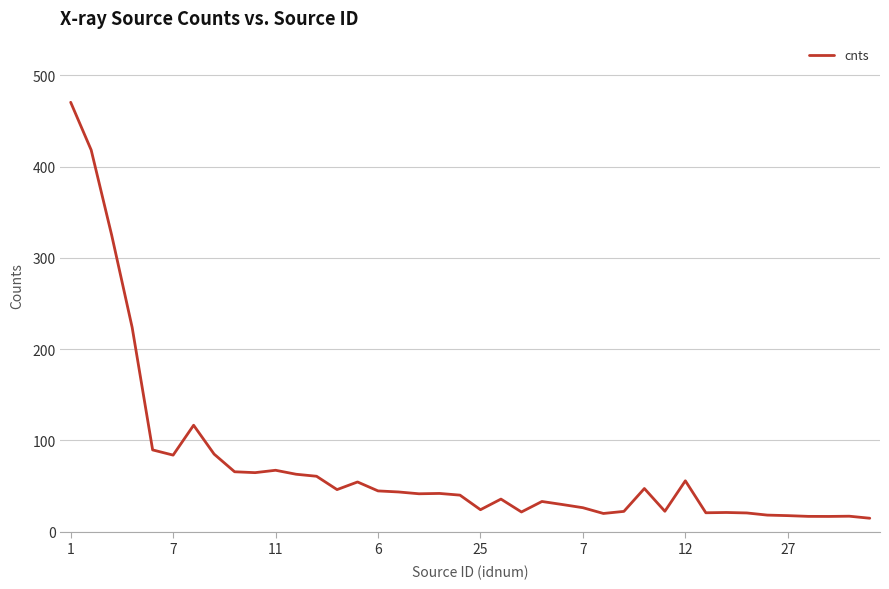

True or false: the data has more than 2 interior local peaks.

True